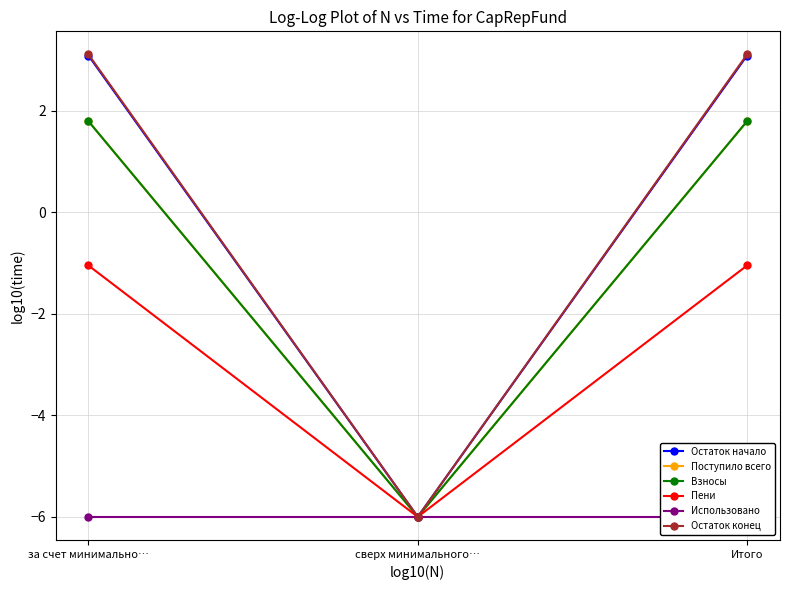

At which label is Взносы closest to -2?

за счет минимально…